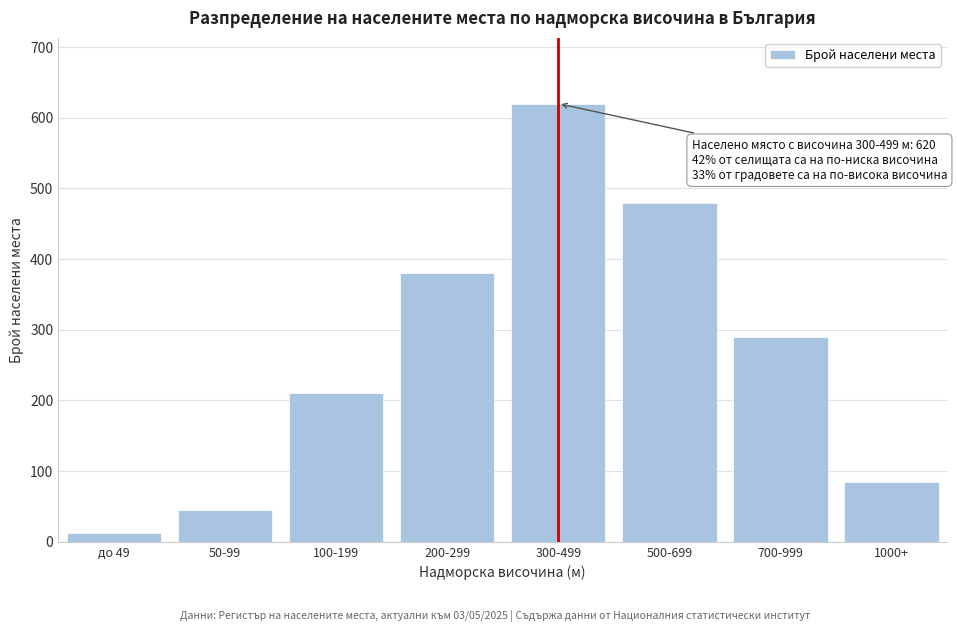

Reading left to right, list all the values displayed in this chart.

до 49=12	50-99=45	100-199=210	200-299=380	300-499=620	500-699=480	700-999=290	1000+=85